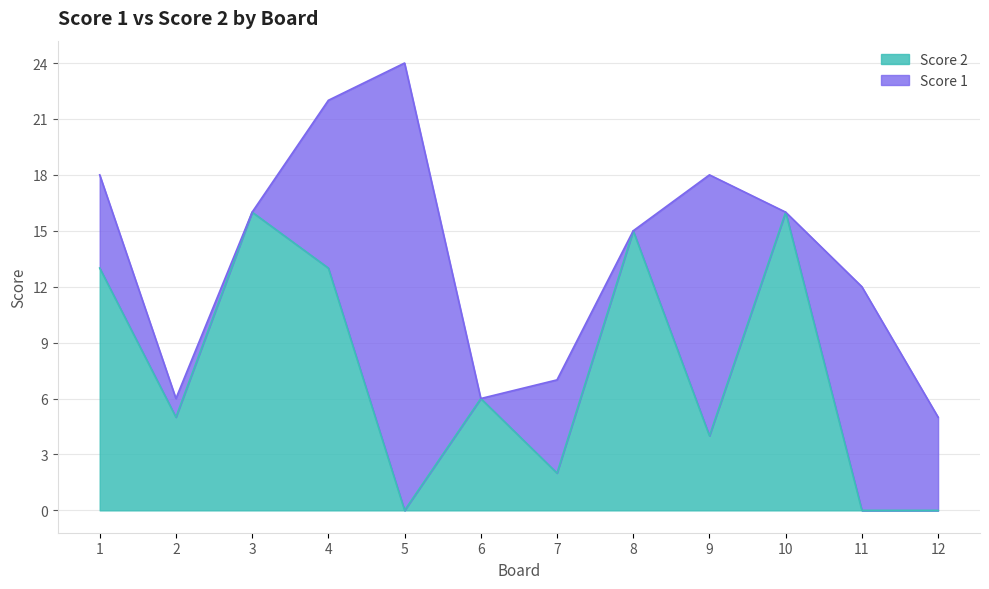

How many data points are less than 6?

6